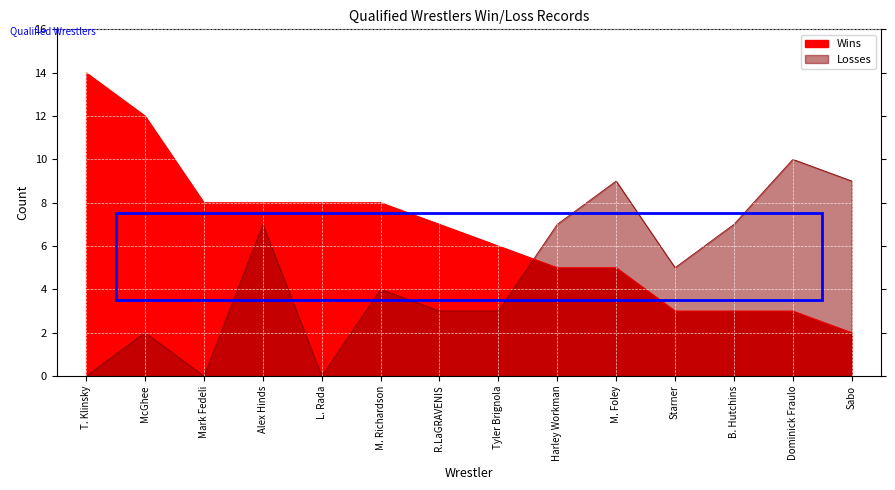

At Tyler Brignola, list the series in order from largest to smallest.

Wins, Losses